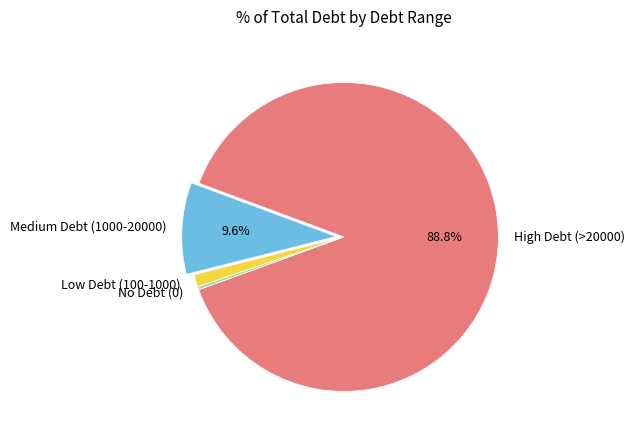

Combined, do No Debt (0) and High Debt (>20000) account for over 50%?

Yes